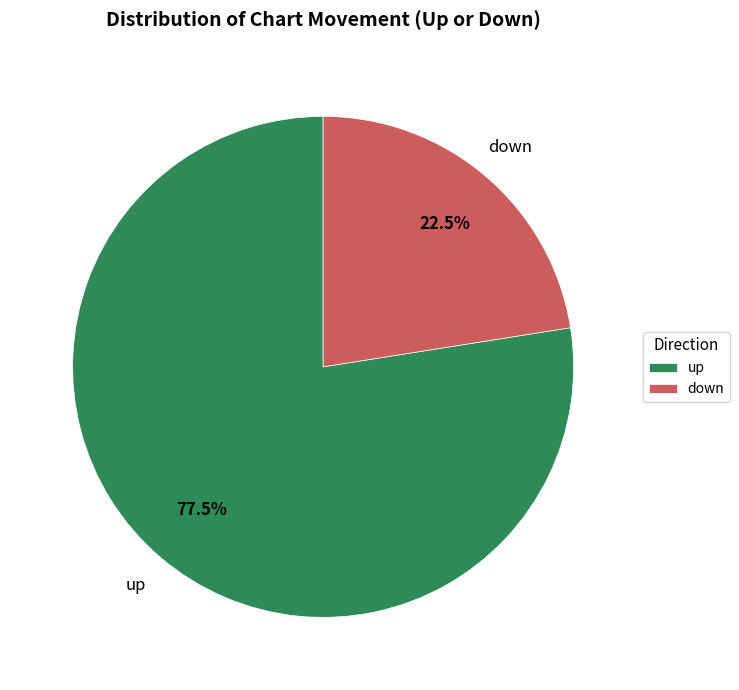

Which has a higher value, up or down?

up